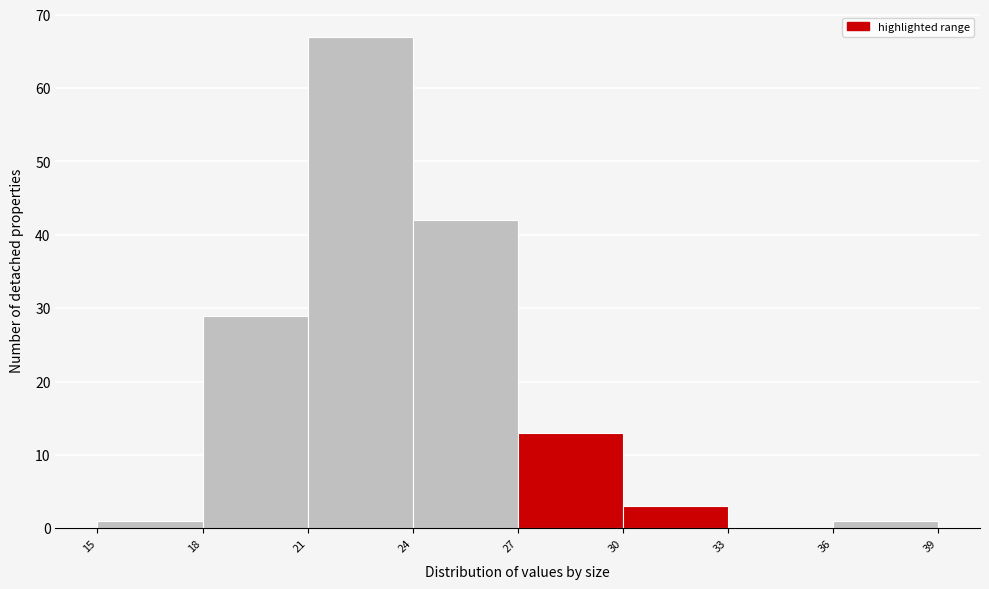

Over which range of the x-axis is the bar tallest?

21 to 24